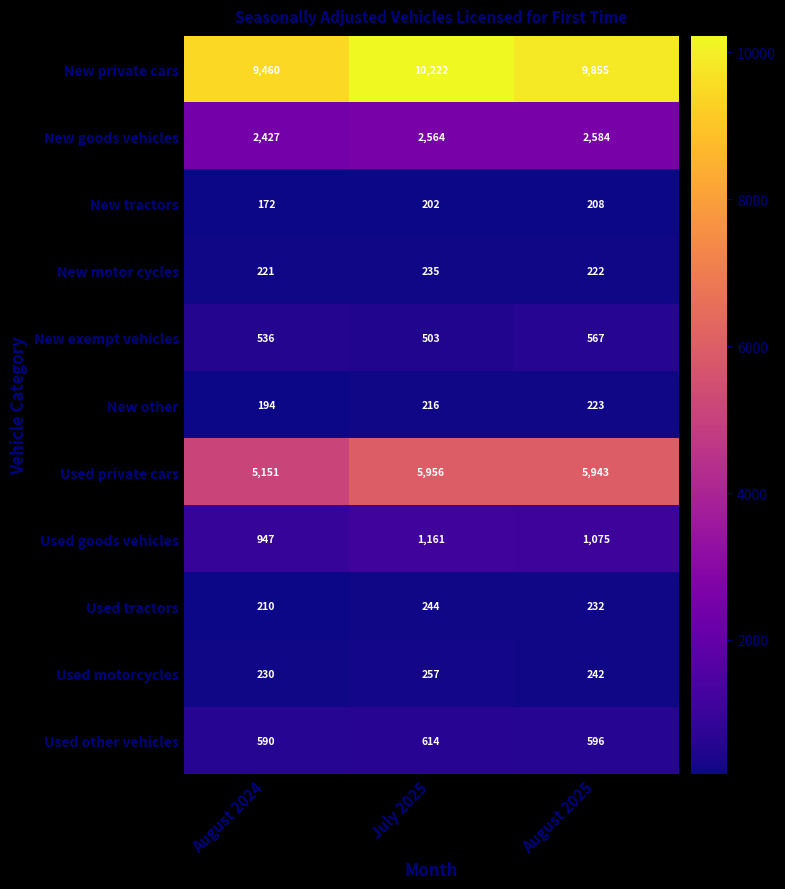

Which series has the largest range (max minus min)?

Used private cars